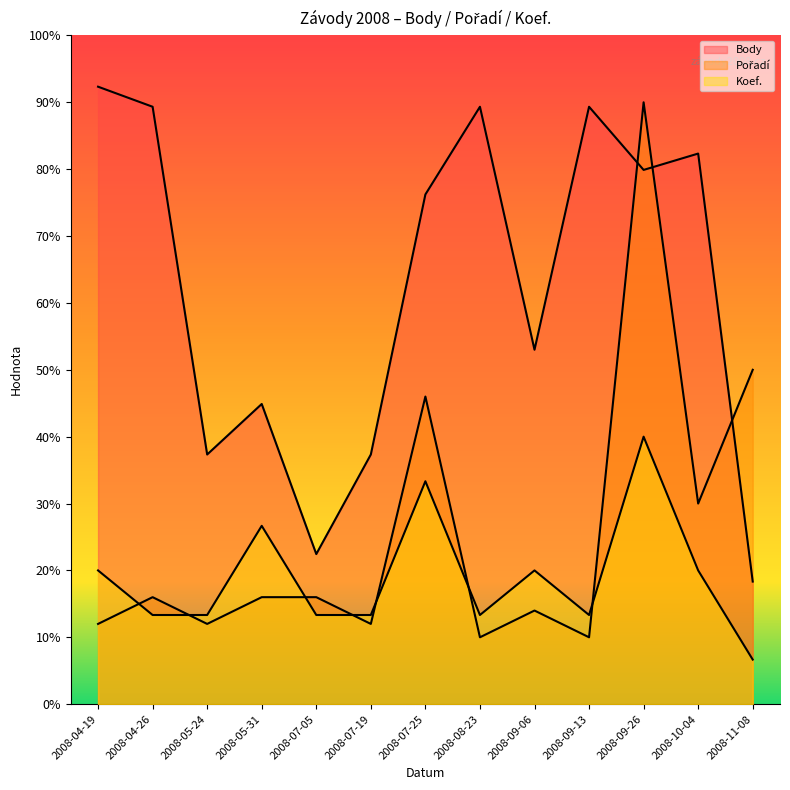

Reading right to left, list all the values displayed in this chart.

Body: 2008-11-08=165	2008-10-04=741	2008-09-26=719	2008-09-13=804	2008-09-06=477	2008-08-23=804	2008-07-25=686	2008-07-19=336	2008-07-05=202	2008-05-31=404	2008-05-24=336	2008-04-26=804	2008-04-19=831
Pořadí: 2008-11-08=450	2008-10-04=270	2008-09-26=810	2008-09-13=90	2008-09-06=126	2008-08-23=90	2008-07-25=414	2008-07-19=108	2008-07-05=144	2008-05-31=144	2008-05-24=108	2008-04-26=144	2008-04-19=108
Koef.: 2008-11-08=60	2008-10-04=180	2008-09-26=360	2008-09-13=120	2008-09-06=180	2008-08-23=120	2008-07-25=300	2008-07-19=120	2008-07-05=120	2008-05-31=240	2008-05-24=120	2008-04-26=120	2008-04-19=180